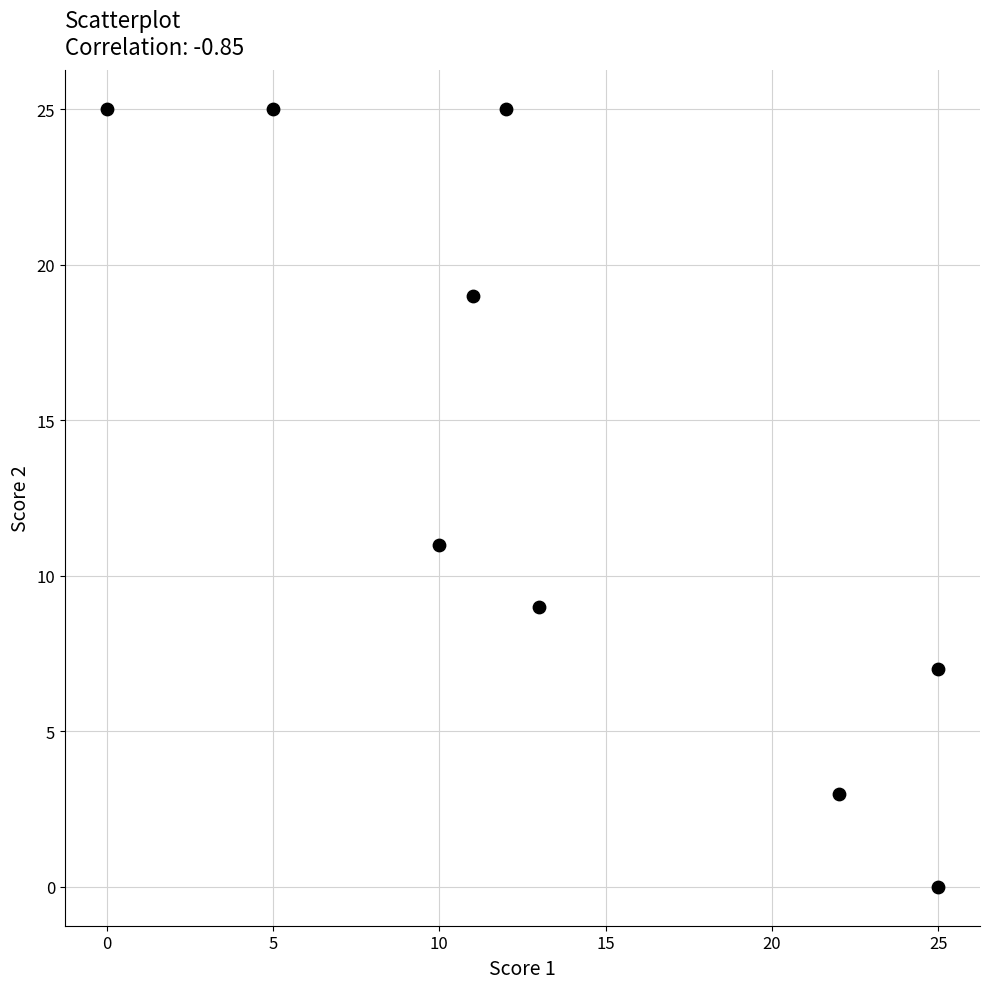

What Y value in the scatter plot is closest to 12?

11